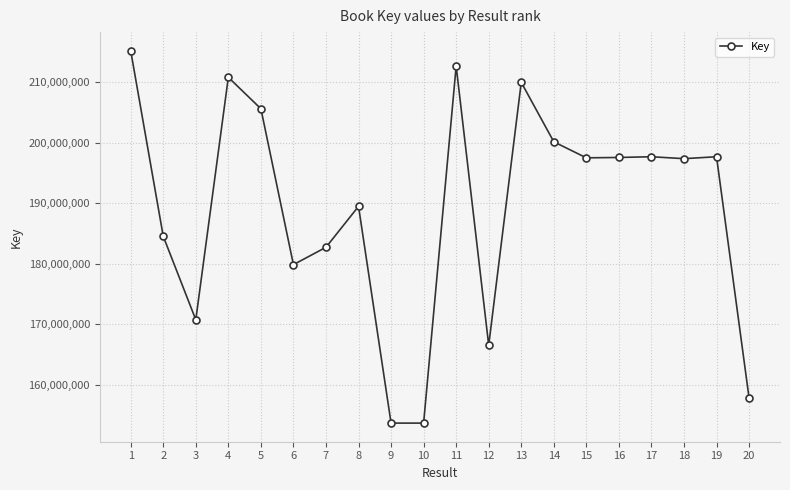

The value at 10 is 215855725. True or false?

False